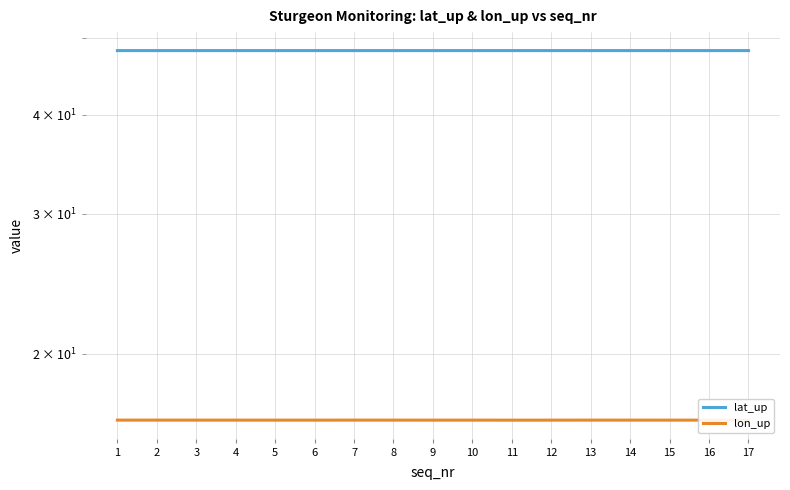

Is the value of lon_up at 8 greater than the value of lat_up at 4?

No